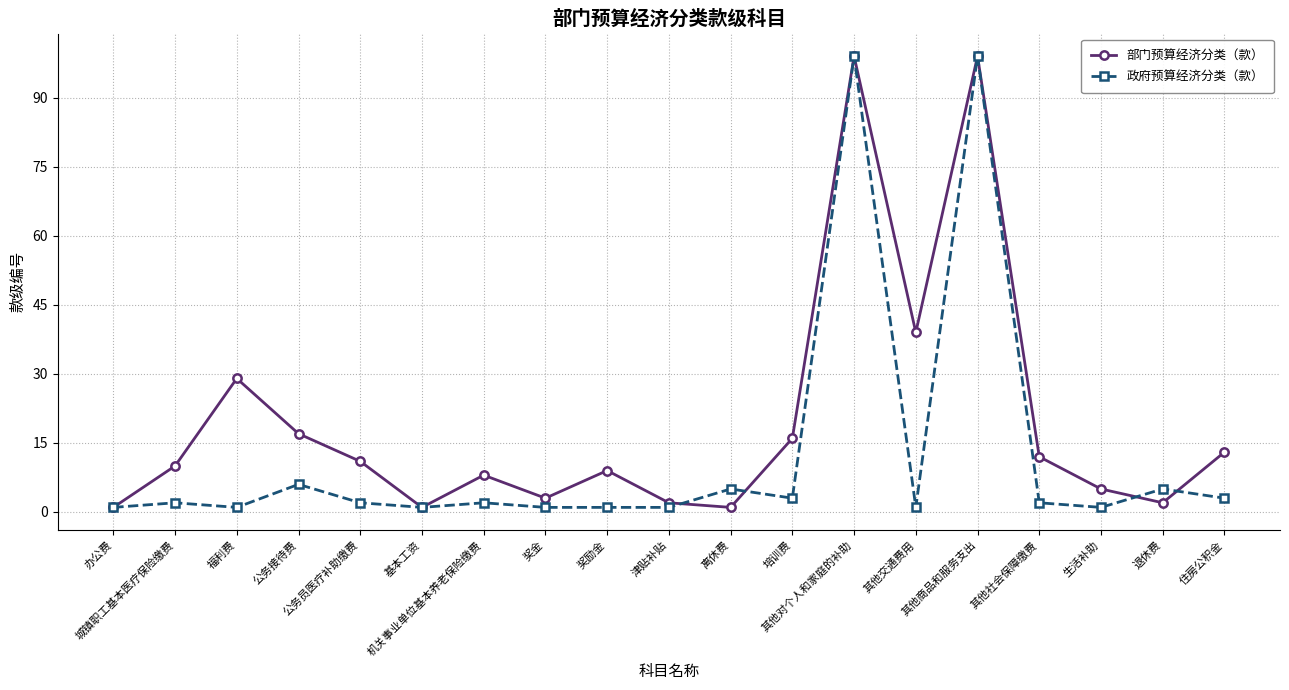

What is the highest value of the 政府预算经济分类（款） series?

99